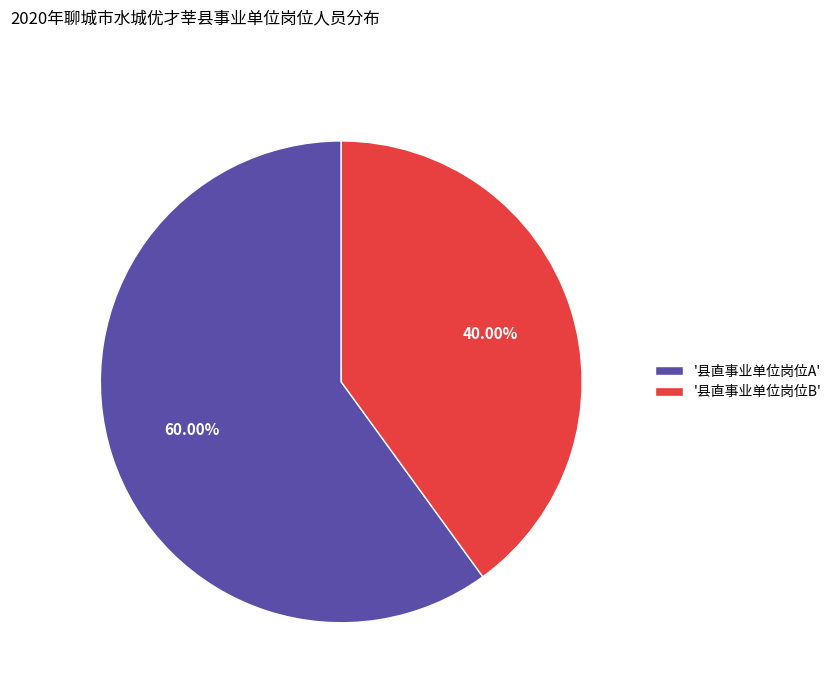

Approximately how many times larger is the value at '县直事业单位岗位A' compared to '县直事业单位岗位B'?

1.5